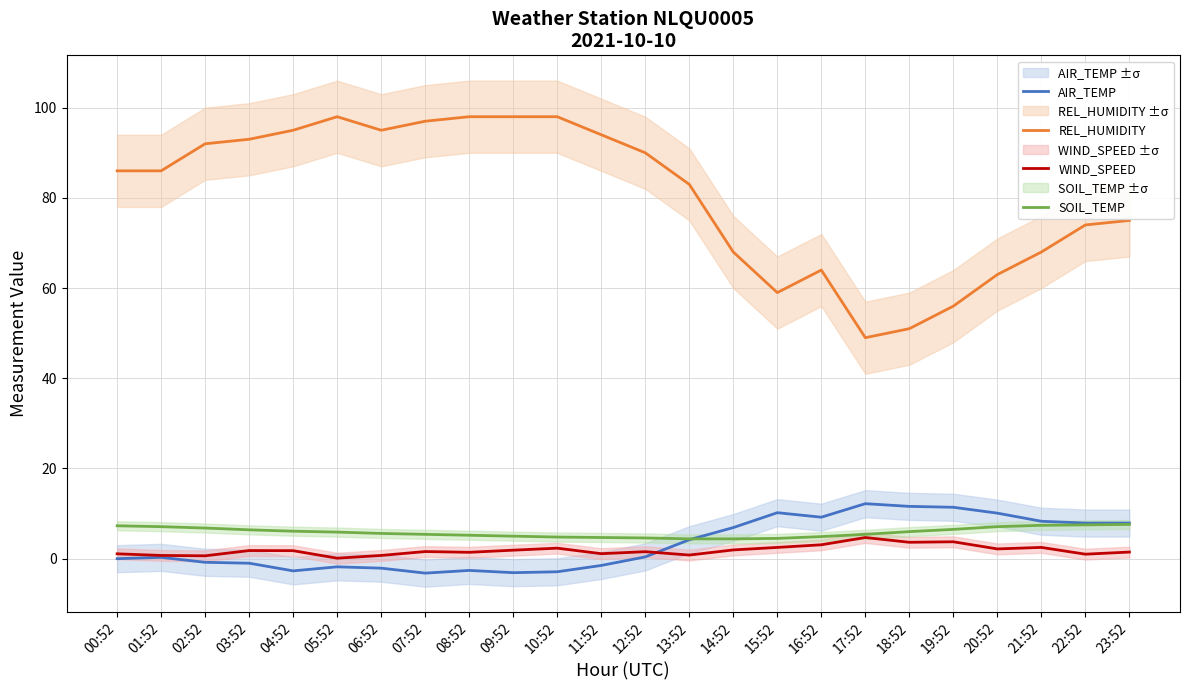

Where does the SOIL_TEMP series first go above 5?

00:52